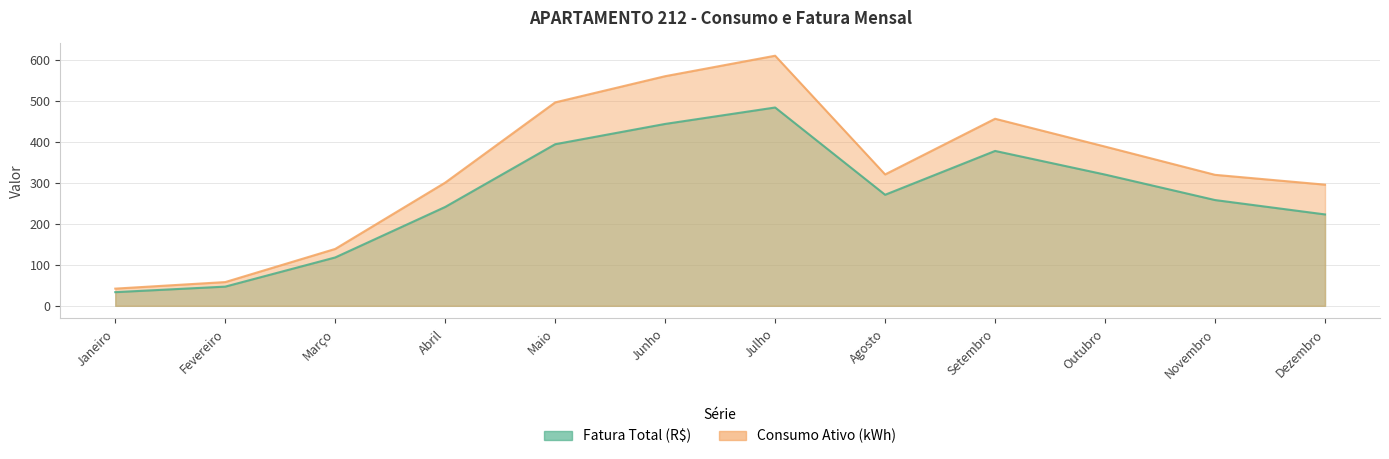

At which label does Consumo Ativo (kWh) reach its peak?

Julho